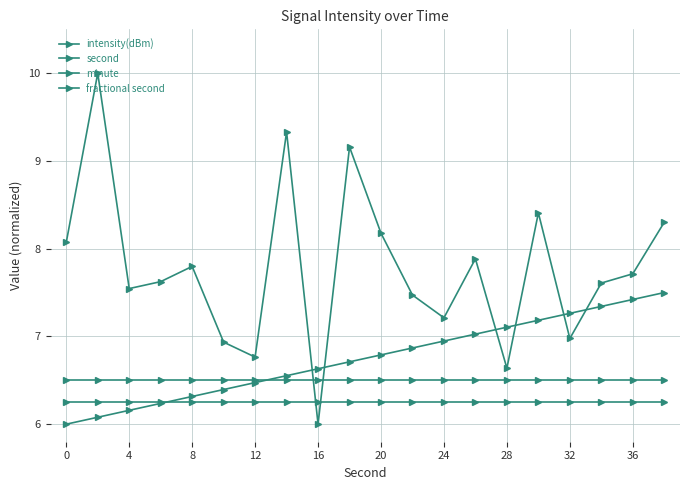

Is this an area chart (filled region under the line)?

No